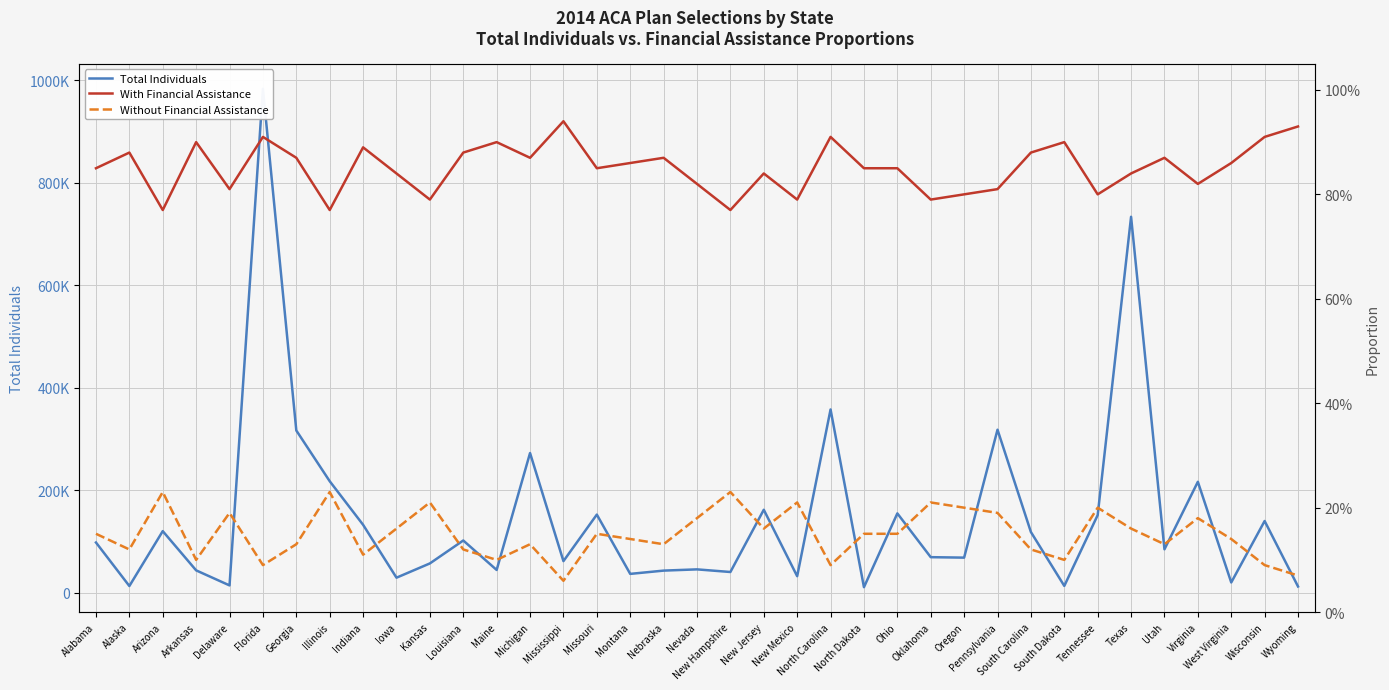

What is the lowest value of the Without Financial Assistance series?

0.1